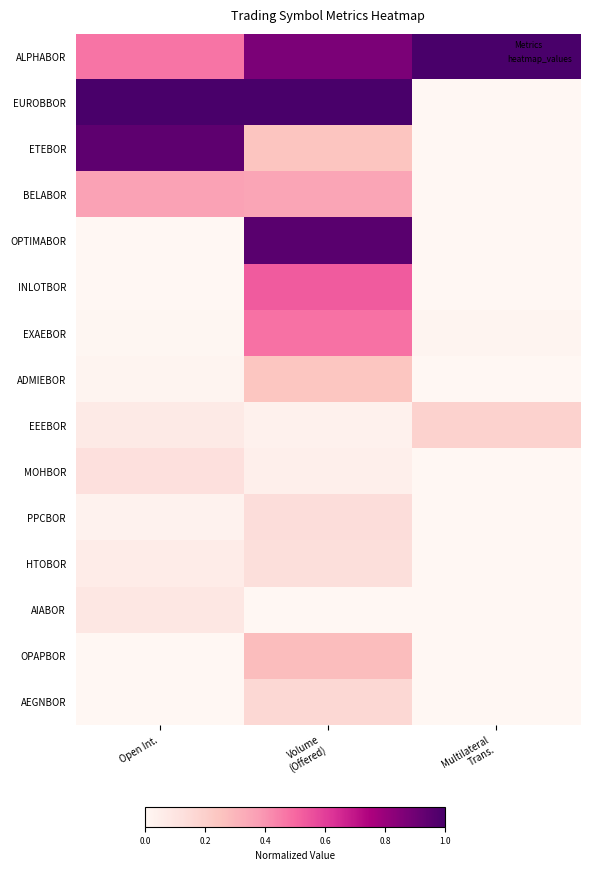

Reading right to left, extract all data points from this chart.

ALPHABOR: Multilateral
Trans.=1.0	Volume
(Offered)=0.9	Open Int.=0.5
EUROBBOR: Multilateral
Trans.=0.0	Volume
(Offered)=1.0	Open Int.=1.0
ETEBOR: Multilateral
Trans.=0.0	Volume
(Offered)=0.2	Open Int.=0.9
BELABOR: Multilateral
Trans.=0.0	Volume
(Offered)=0.4	Open Int.=0.4
OPTIMABOR: Multilateral
Trans.=0.0	Volume
(Offered)=1.0	Open Int.=0.0
INLOTBOR: Multilateral
Trans.=0.0	Volume
(Offered)=0.5	Open Int.=0.0
EXAEBOR: Multilateral
Trans.=0.0	Volume
(Offered)=0.5	Open Int.=0.0
ADMIEBOR: Multilateral
Trans.=0.0	Volume
(Offered)=0.2	Open Int.=0.0
EEEBOR: Multilateral
Trans.=0.2	Volume
(Offered)=0.0	Open Int.=0.1
MOHBOR: Multilateral
Trans.=0.0	Volume
(Offered)=0.0	Open Int.=0.1
PPCBOR: Multilateral
Trans.=0.0	Volume
(Offered)=0.1	Open Int.=0.0
HTOBOR: Multilateral
Trans.=0.0	Volume
(Offered)=0.1	Open Int.=0.1
AIABOR: Multilateral
Trans.=0.0	Volume
(Offered)=0.0	Open Int.=0.1
OPAPBOR: Multilateral
Trans.=0.0	Volume
(Offered)=0.3	Open Int.=0.0
AEGNBOR: Multilateral
Trans.=0.0	Volume
(Offered)=0.2	Open Int.=0.0